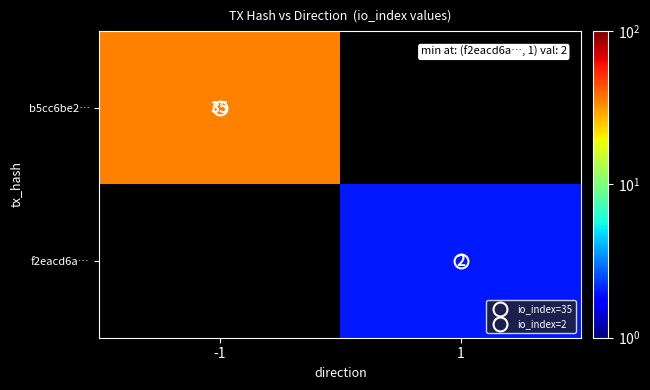

What is the minimum value shown in the chart?

2.0